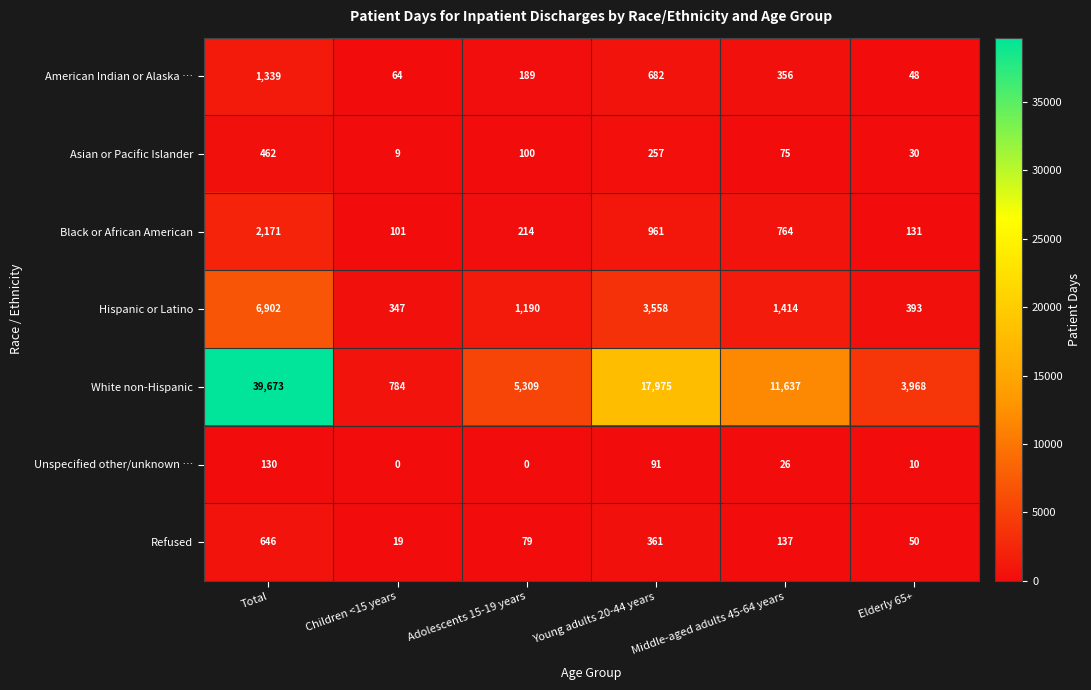

Is the value of Black or African American at Children <15 years greater than the value of Asian or Pacific Islander at Children <15 years?

Yes